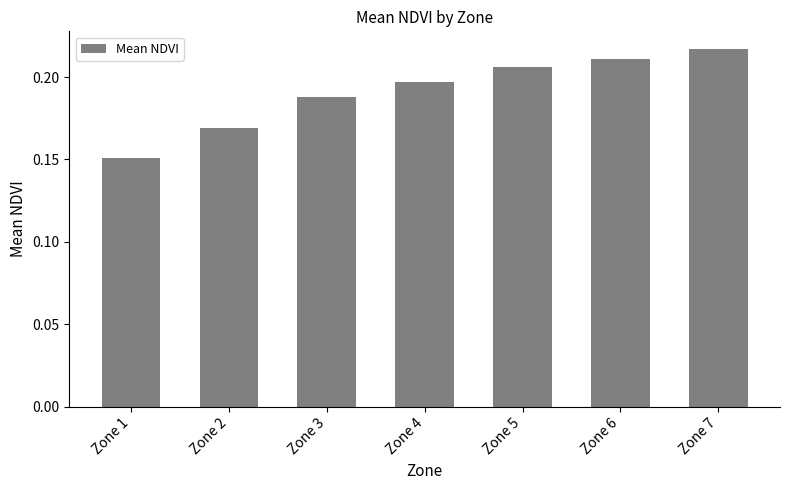

Where is the data nearest to the value 0?

Zone 1